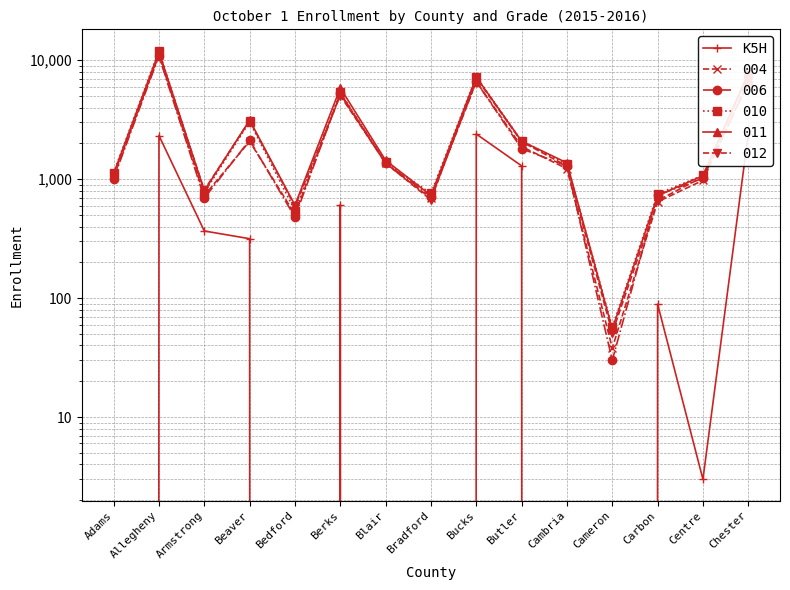

Rank the categories by value from lowest to highest.

Adams, Bedford, Blair, Bradford, Cambria, Cameron, Centre, Carbon, Beaver, Armstrong, Berks, Butler, Allegheny, Bucks, Chester